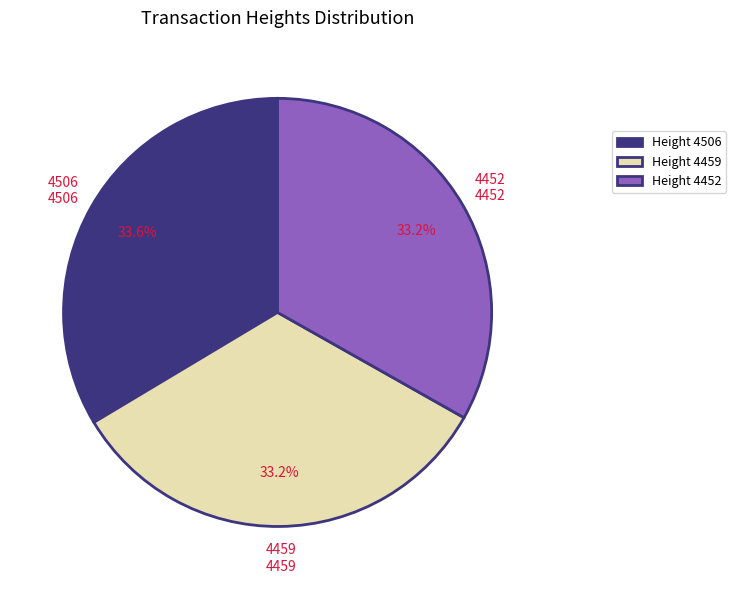

Is there any slice that represents more than half of the pie?

No